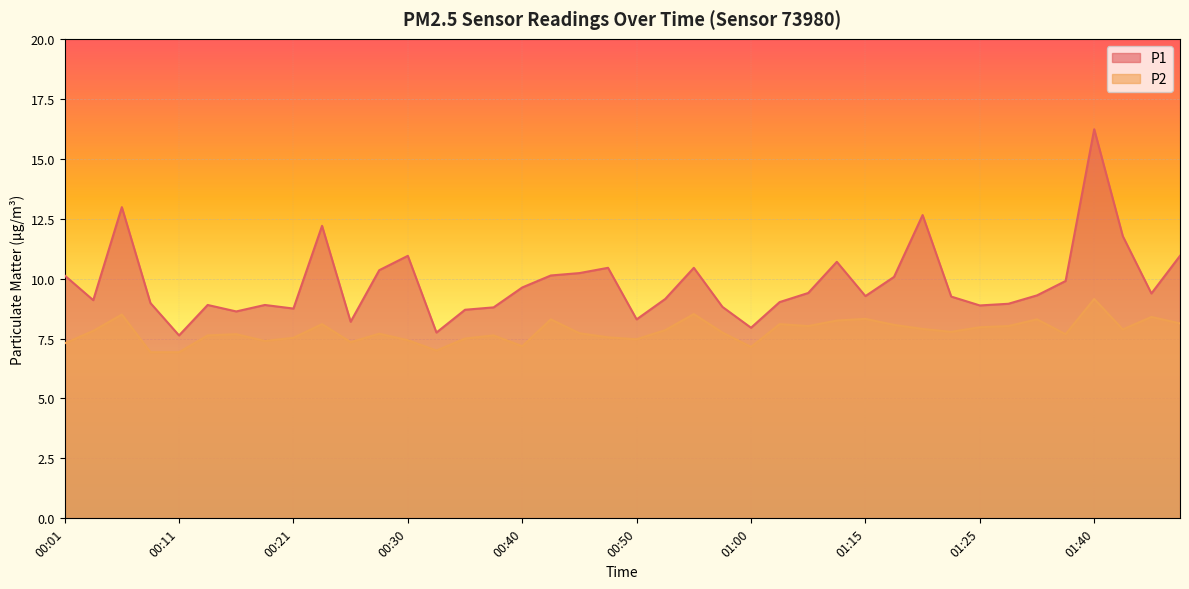

What are all the series names shown in the legend?

P1, P2